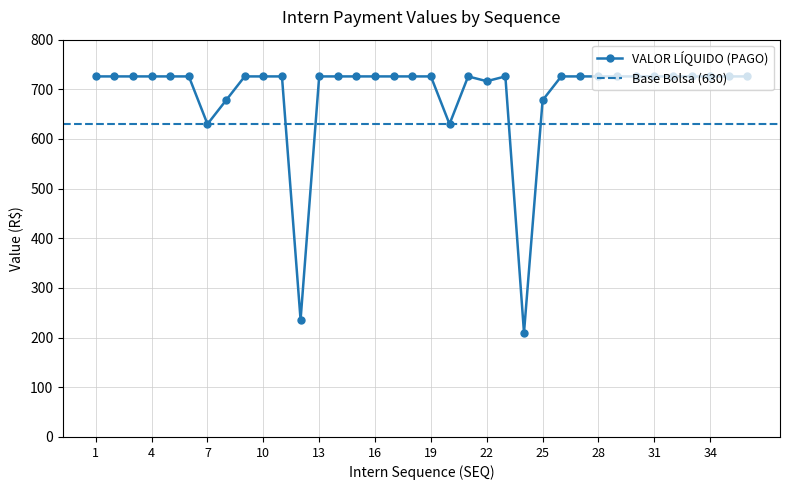

What is the maximum value shown in the chart?

726.0